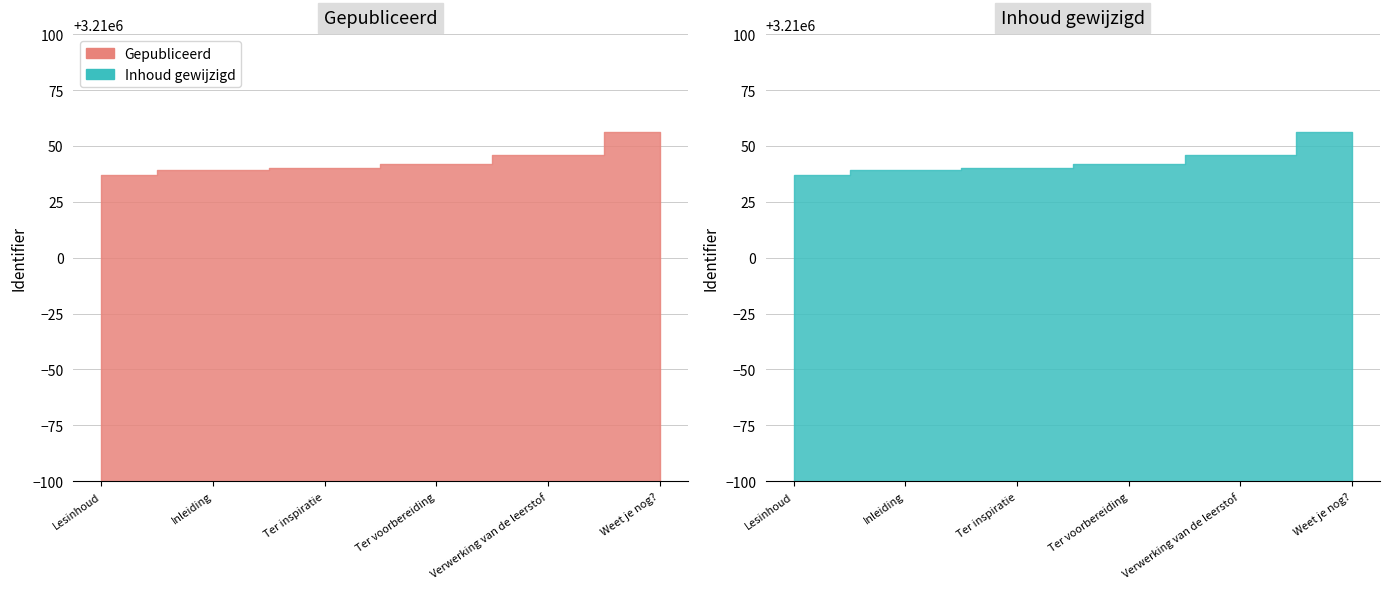

Rank the series at Lesinhoud from lowest to highest value.

Published, Modified